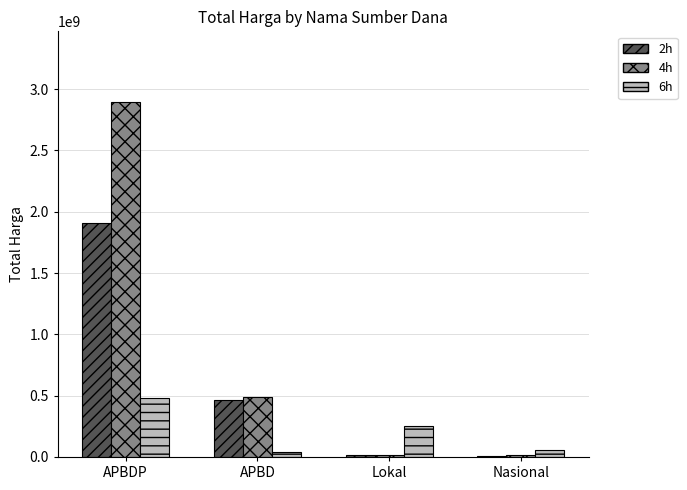

The value of 4h at APBDP is 3824541739. True or false?

False